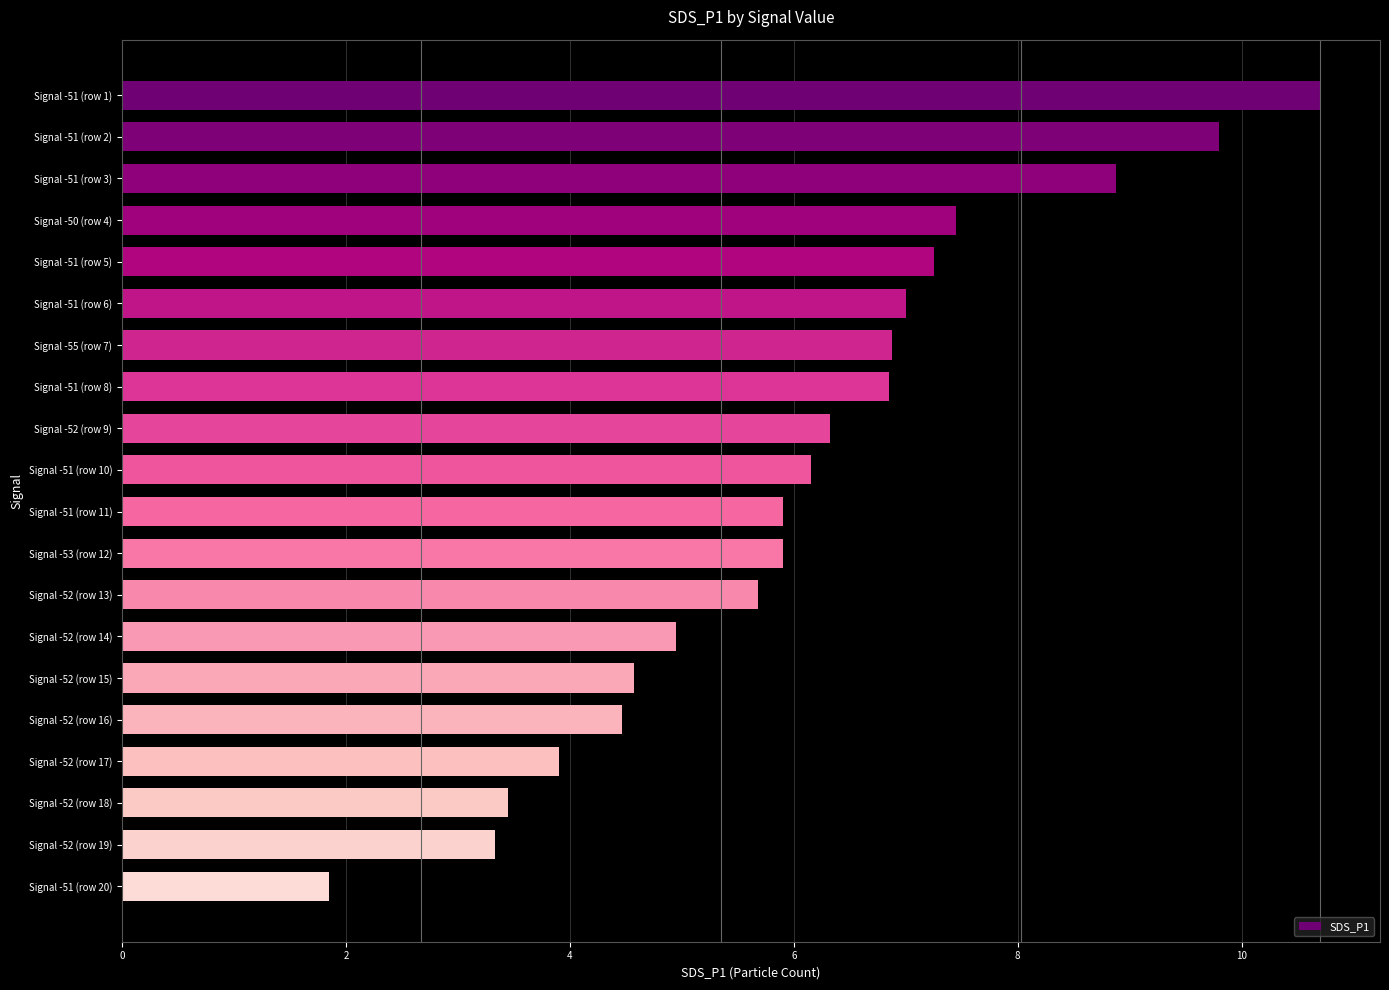

What is the average value?

6.1